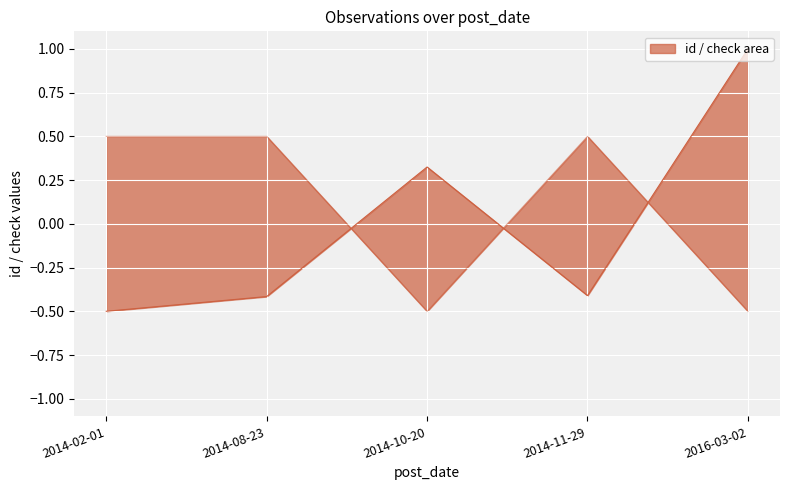

What is the label of the 4th point from the right?

2014-08-23